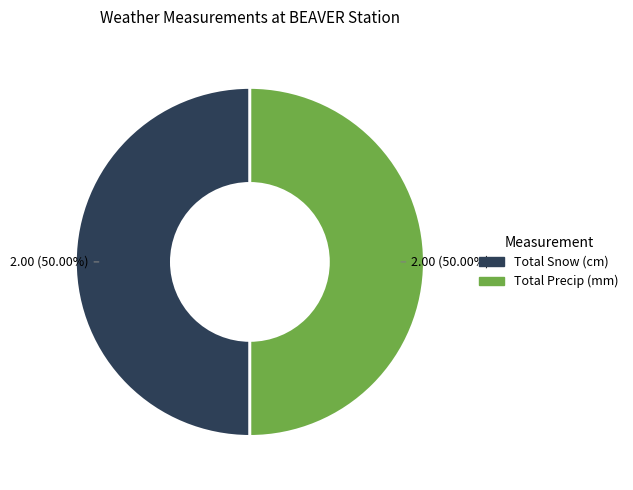

Is the sum of Total Snow (cm) and Total Precip (mm) greater than half?

Yes